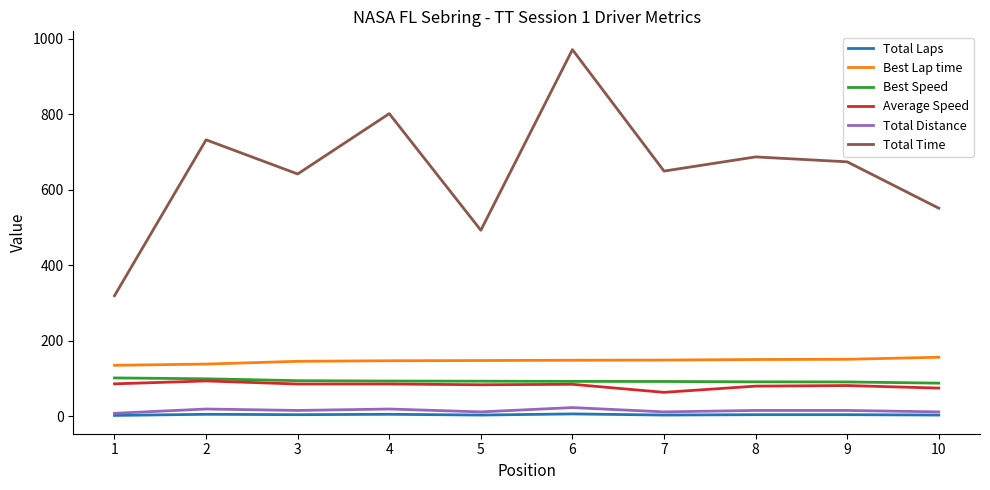

What is the greatest value displayed?

971.4